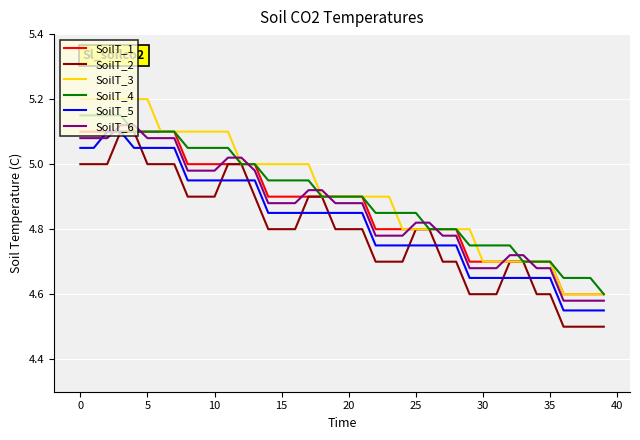

True or false: SoilT_5 and SoilT_3 cross at least once.

False